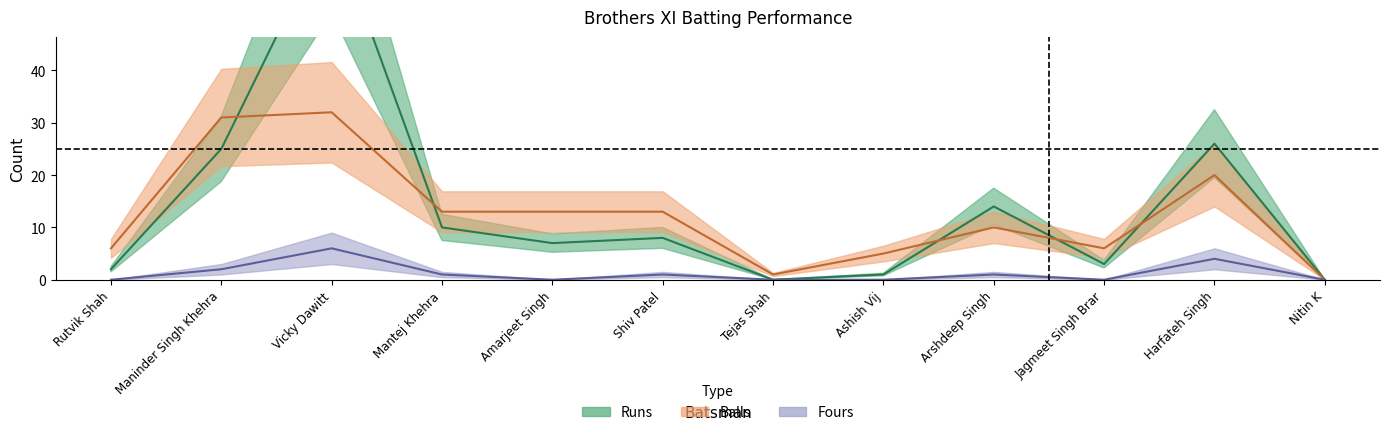

How many lines are shown in the chart?

3